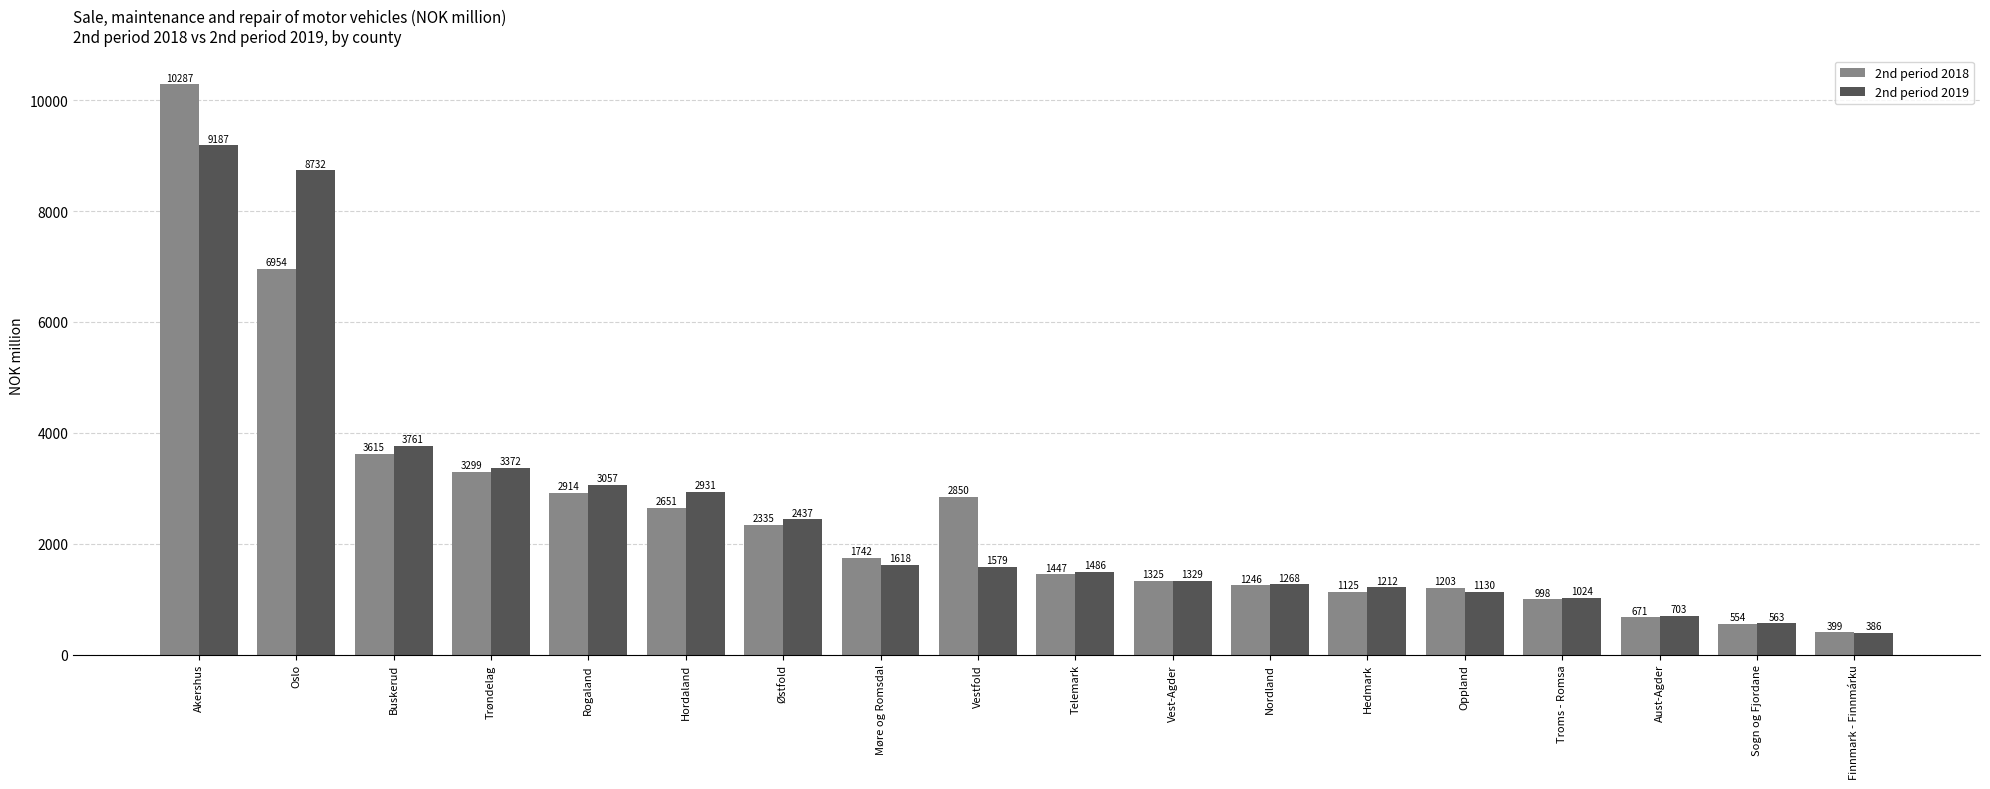

At which category is the sum across all series the highest?

Akershus